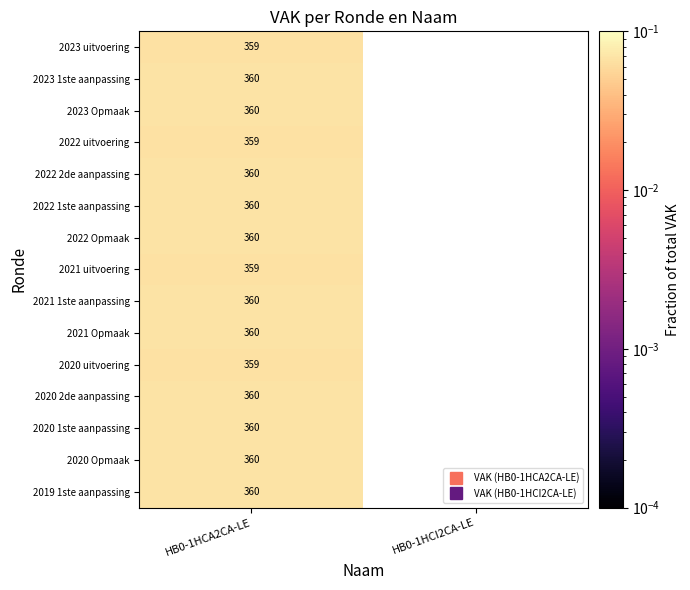

Rank the series by their maximum value, from highest to lowest.

2023 1ste aanpassing, 2023 Opmaak, 2022 2de aanpassing, 2022 1ste aanpassing, 2022 Opmaak, 2021 1ste aanpassing, 2021 Opmaak, 2020 2de aanpassing, 2020 1ste aanpassing, 2020 Opmaak, 2019 1ste aanpassing, 2023 uitvoering, 2022 uitvoering, 2021 uitvoering, 2020 uitvoering